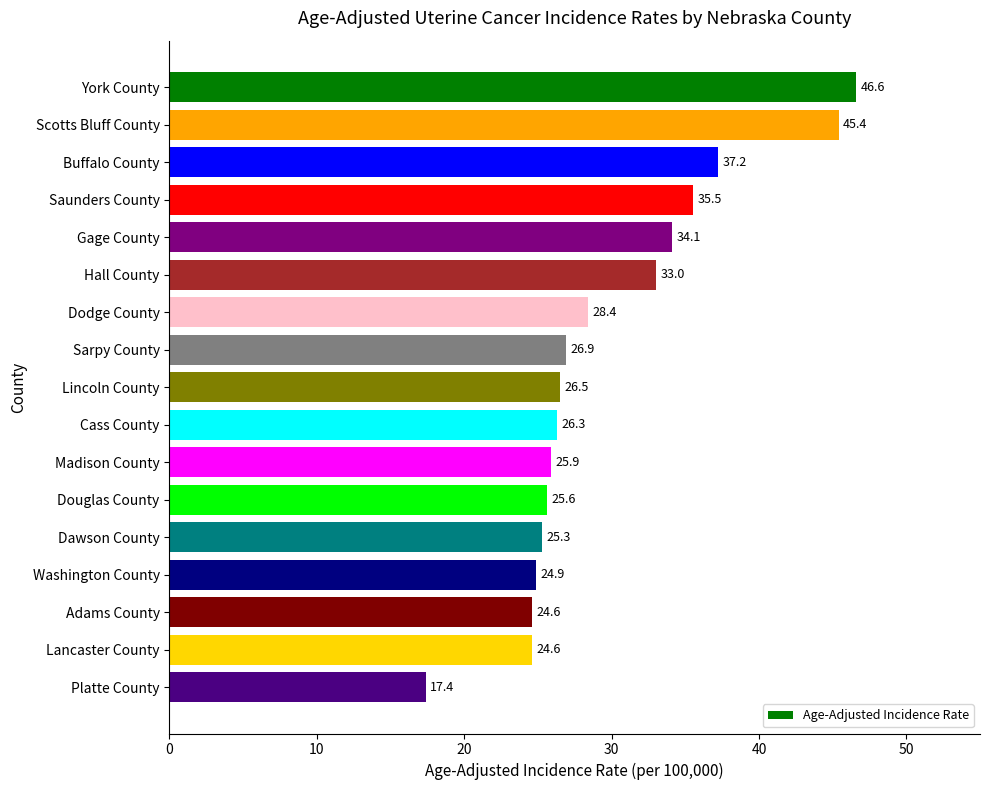

The chart shows a value of 19.1 at Saunders County. True or false?

False